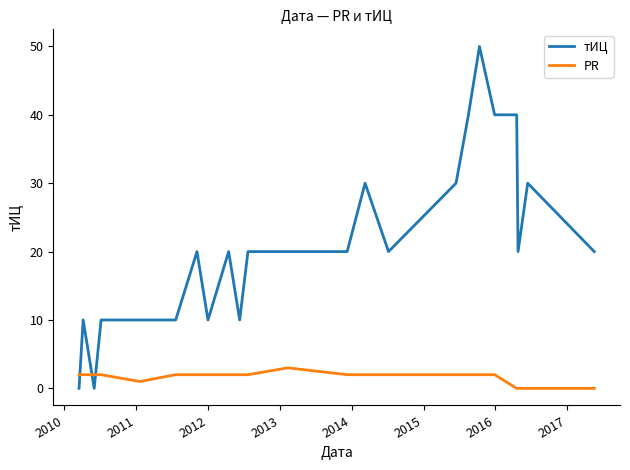

Rank the series by their maximum value, from lowest to highest.

PR, тИЦ